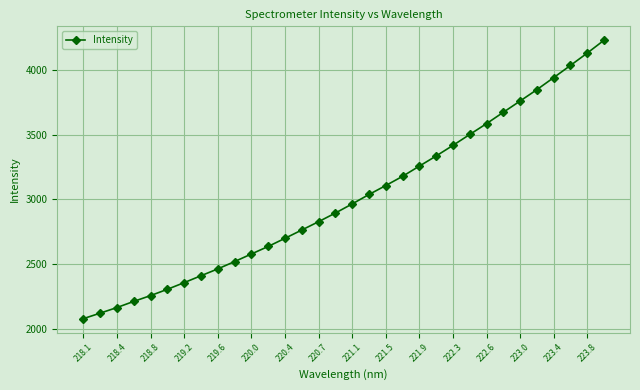

What is the difference between the maximum and minimum values?

2149.3